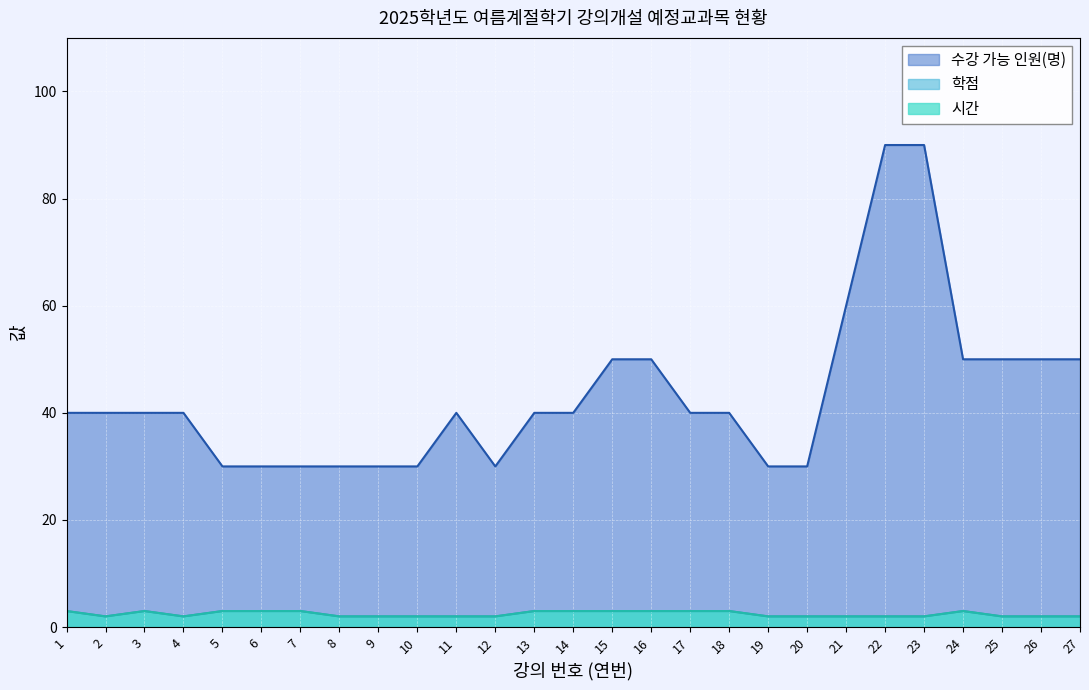

Which series changed the most between 1 and 12?

수강 가능 인원(명)